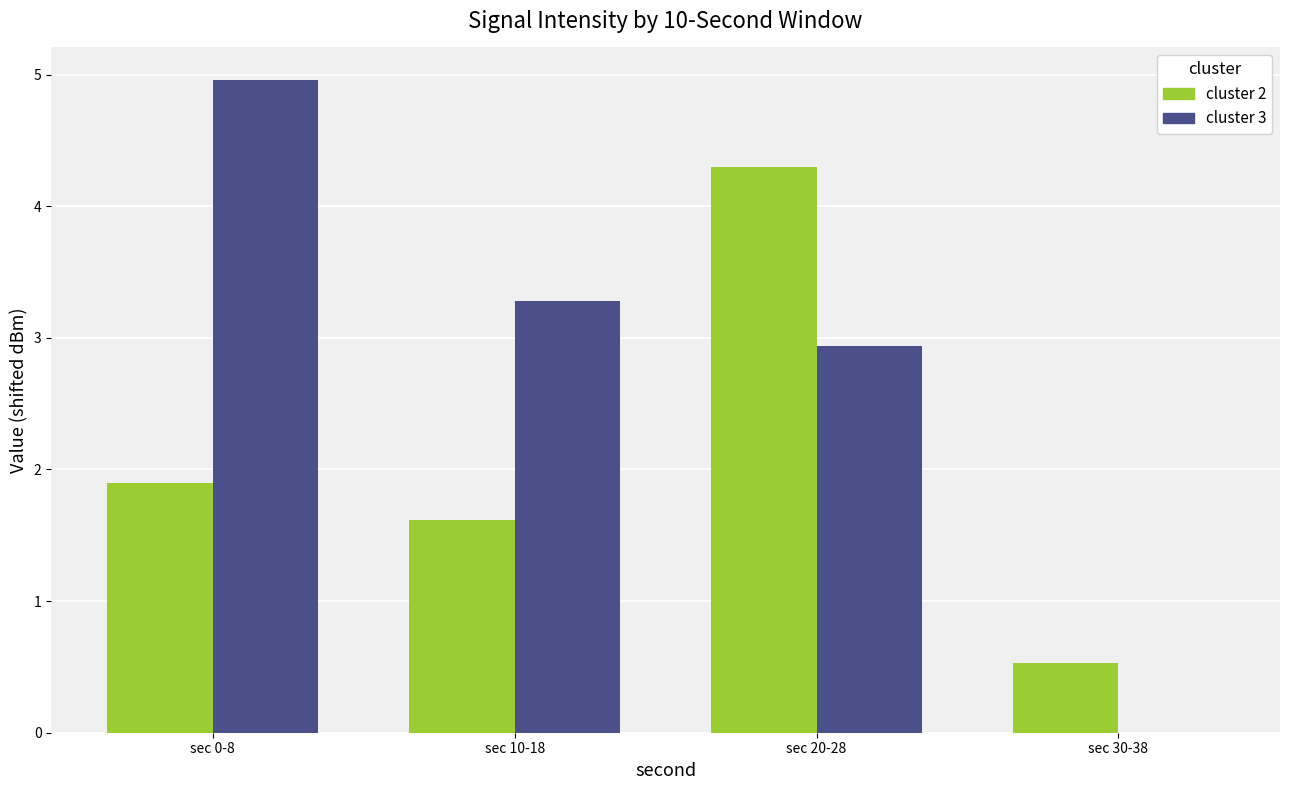

What are all the series names shown in the legend?

cluster 2, cluster 3